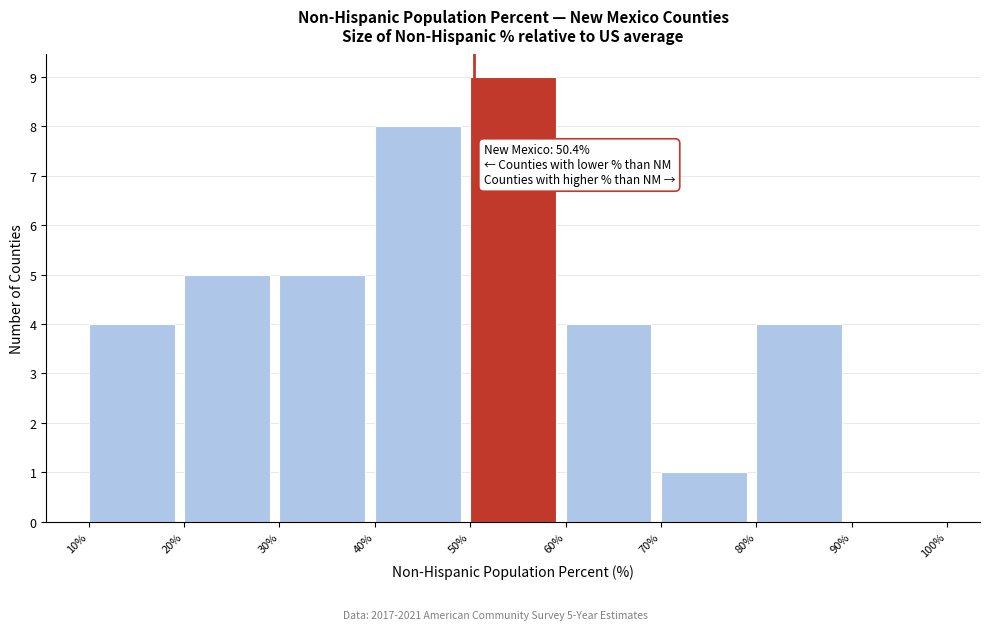

Which range on the x-axis has the tallest bar?

50% to 60%